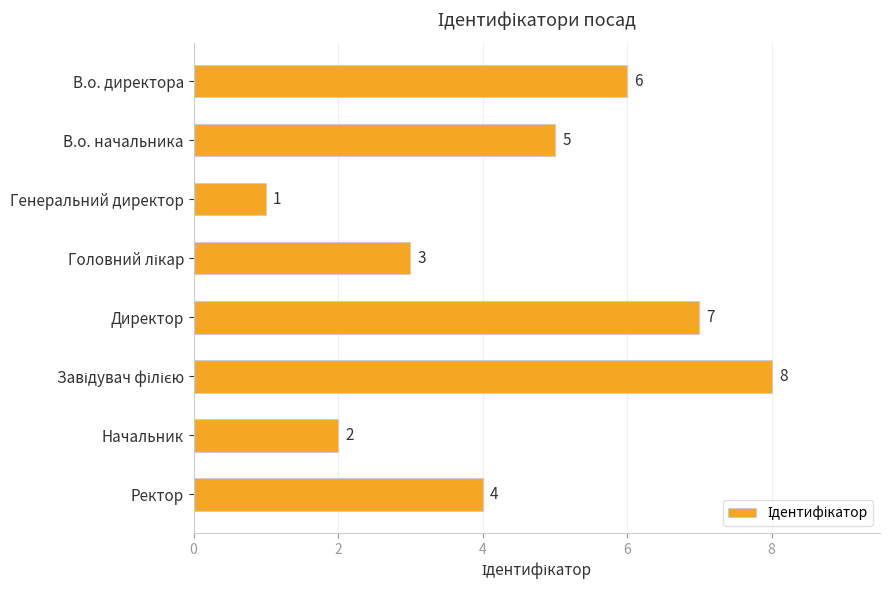

Count the values in the range 3 to 7.

5